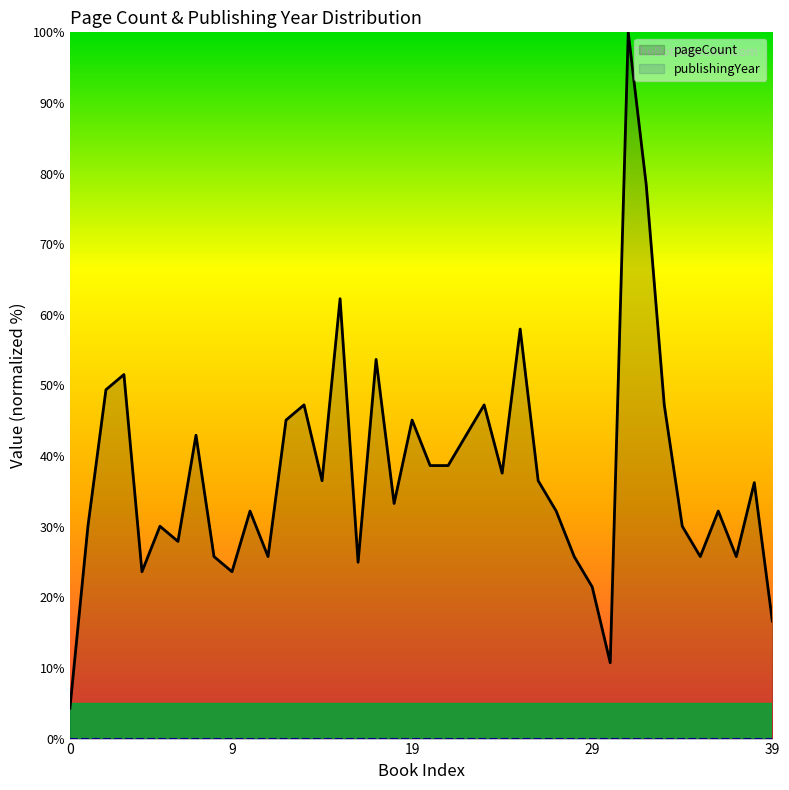

List the series in order of their overall mean, highest first.

pageCount, publishingYear